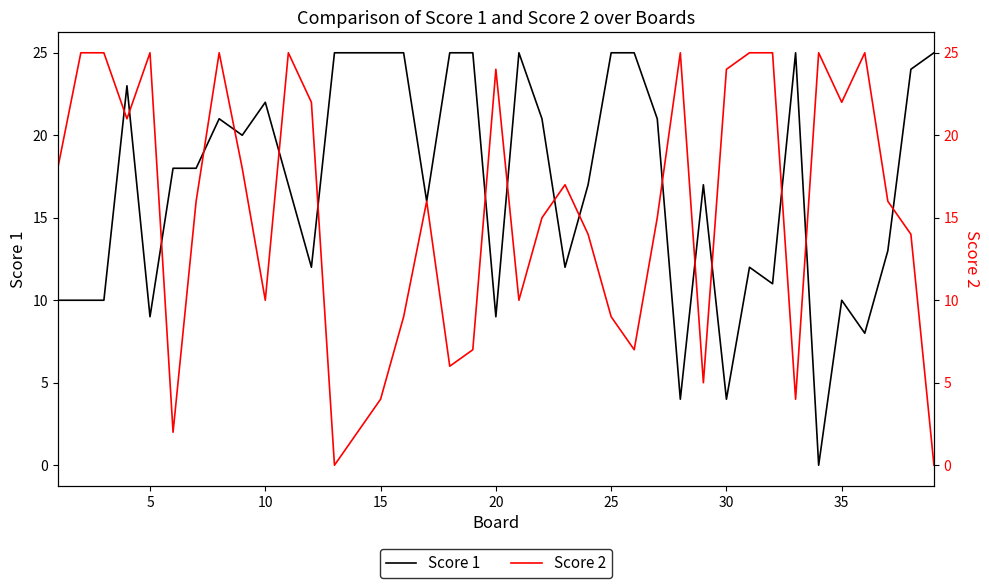

Is it true that Score 1 equals 6 at 30?

False